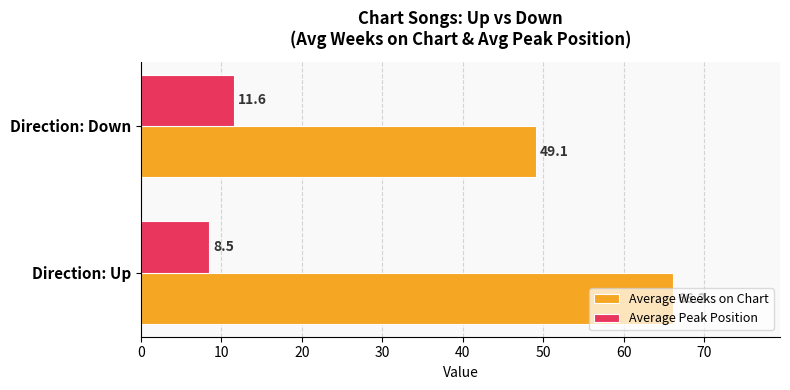

Read the Average Weeks on Chart value at Direction: Down.

49.1